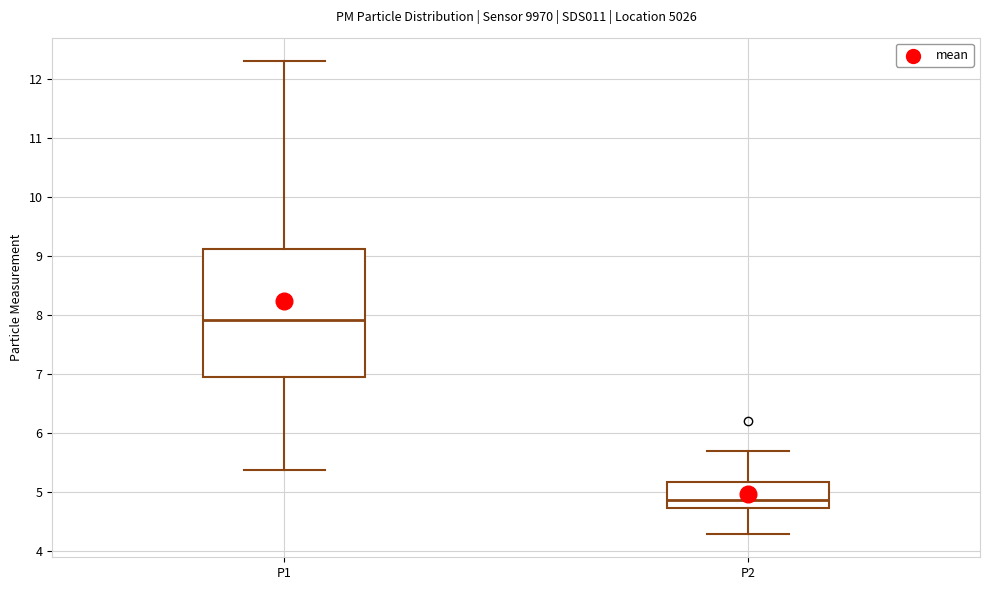

Reading left to right, read every box against the y-axis: the position of its median line, the range the box covers, and the ends of its whiskers. The values are not printed on the chart, so give them approximately, as read against the axis.

P1: median 7.9, box 7.0 to 9.1, whiskers 5.4 to 12.3
P2: median 4.9, box 4.7 to 5.2, whiskers 4.3 to 5.7